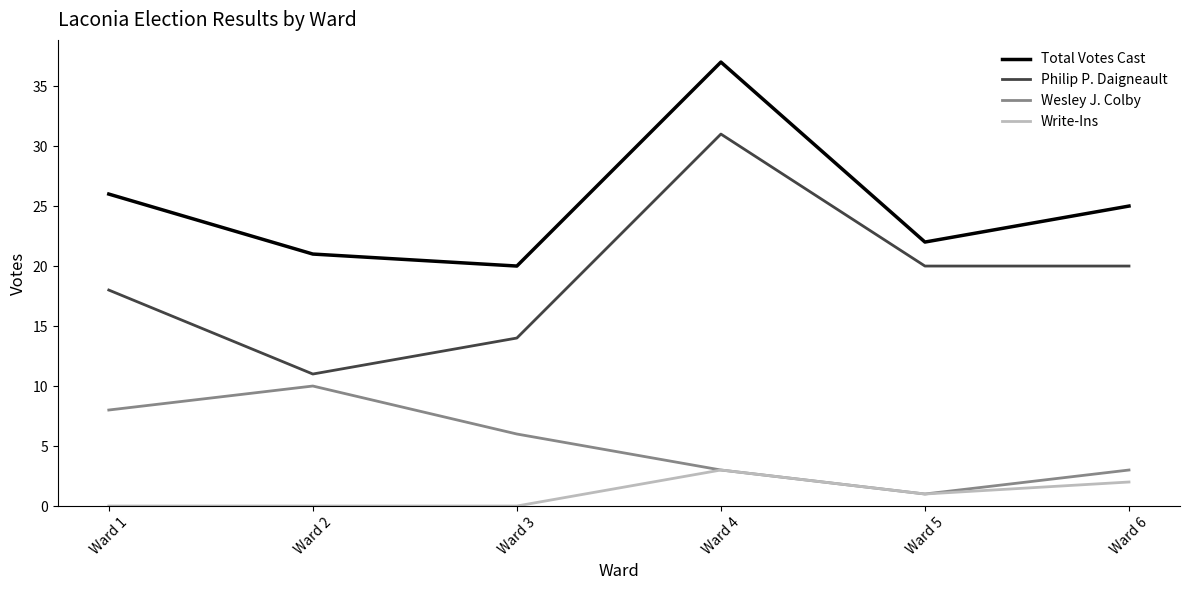

At Ward 2, list the series in order from smallest to largest.

Write-Ins, Wesley J. Colby, Philip P. Daigneault, Total Votes Cast